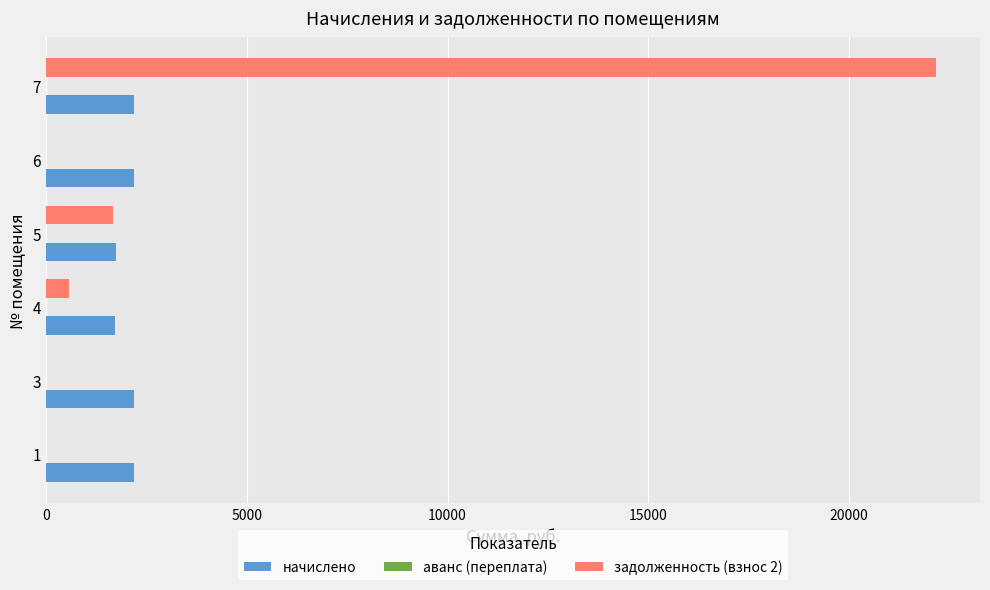

Which series changed the most between 4 and 7?

задолженность (взнос 2)